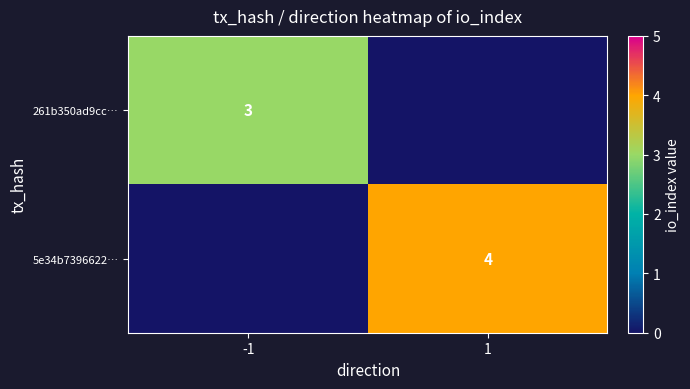

Which label corresponds to the smallest value in the chart?

1